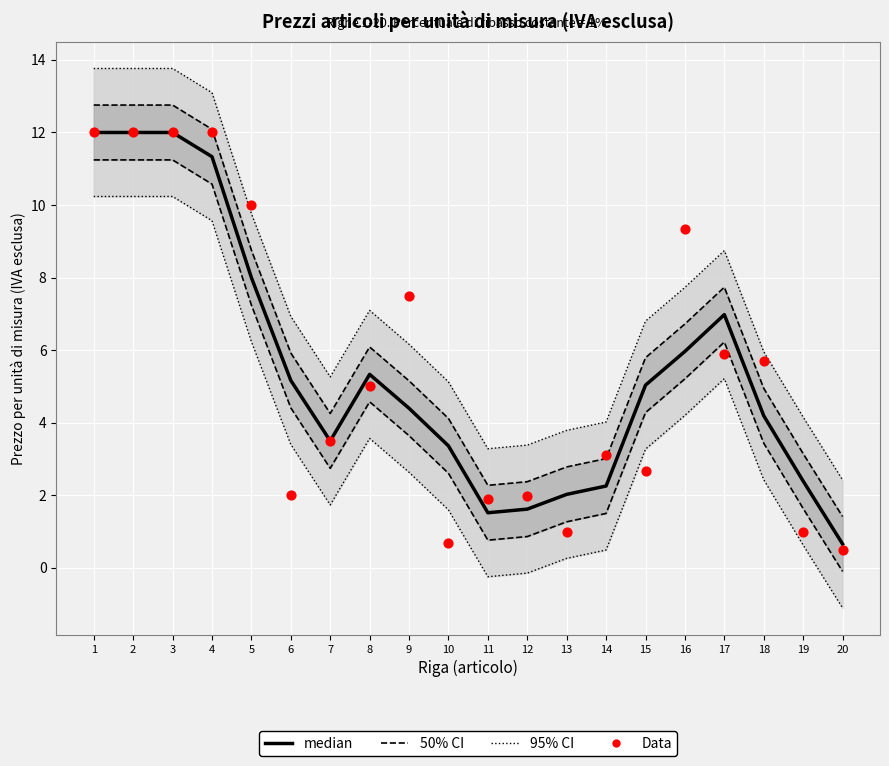

At how many categories does at least one series exceed 11?

4